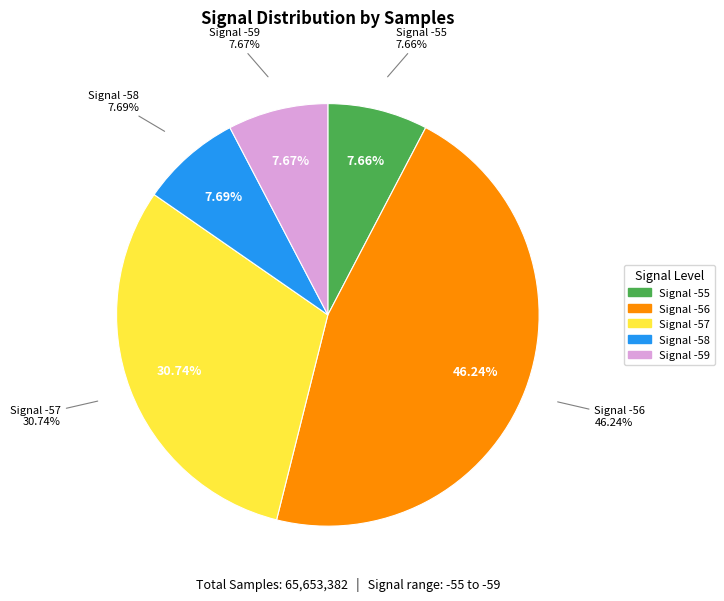

Is it true that -56 (00:19) is 1% of the pie?

False